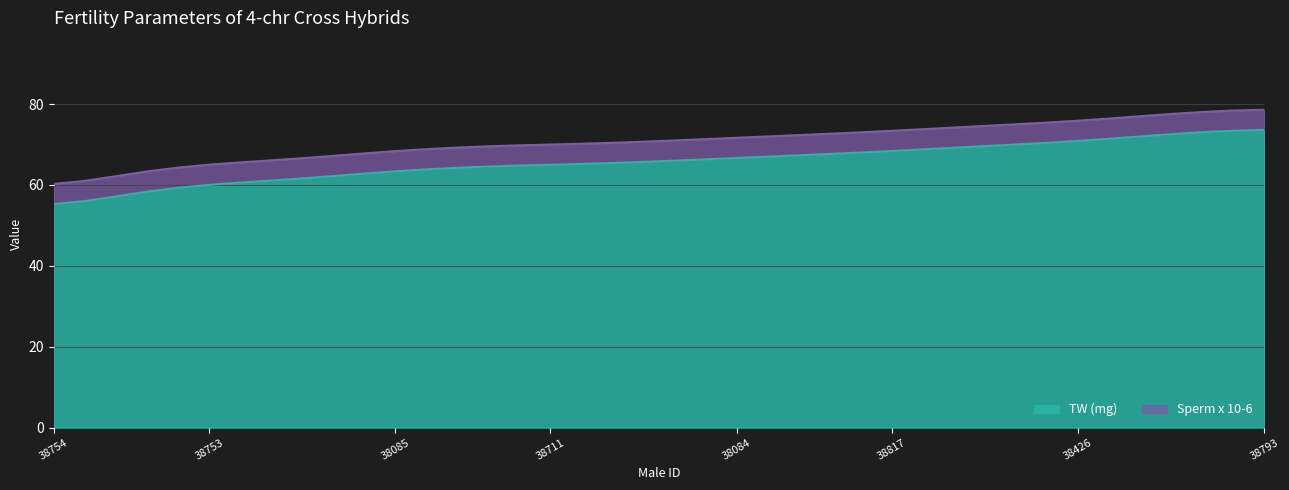

Reading left to right, list all the values displayed in this chart.

38754=55.3	38428=56.0	38735=57.2	38088=58.3	38089=59.3	38753=60.0	38726=60.6	38751=61.1	38755=61.6	38435=62.2	38090=62.8	38085=63.4	38087=63.9	38448=64.2	38738=64.6	38739=64.8	38711=65.0	38728=65.2	38822=65.4	38430=65.7	38432=66.0	38710=66.3	38084=66.7	38434=67.0	38814=67.3	38752=67.7	38783=68.0	38817=68.4	38758=68.8	38821=69.2	38740=69.6	38766=70.0	38813=70.4	38426=70.9	38468=71.4	38765=72.0	38767=72.6	38819=73.0	38792=73.4	38793=73.6